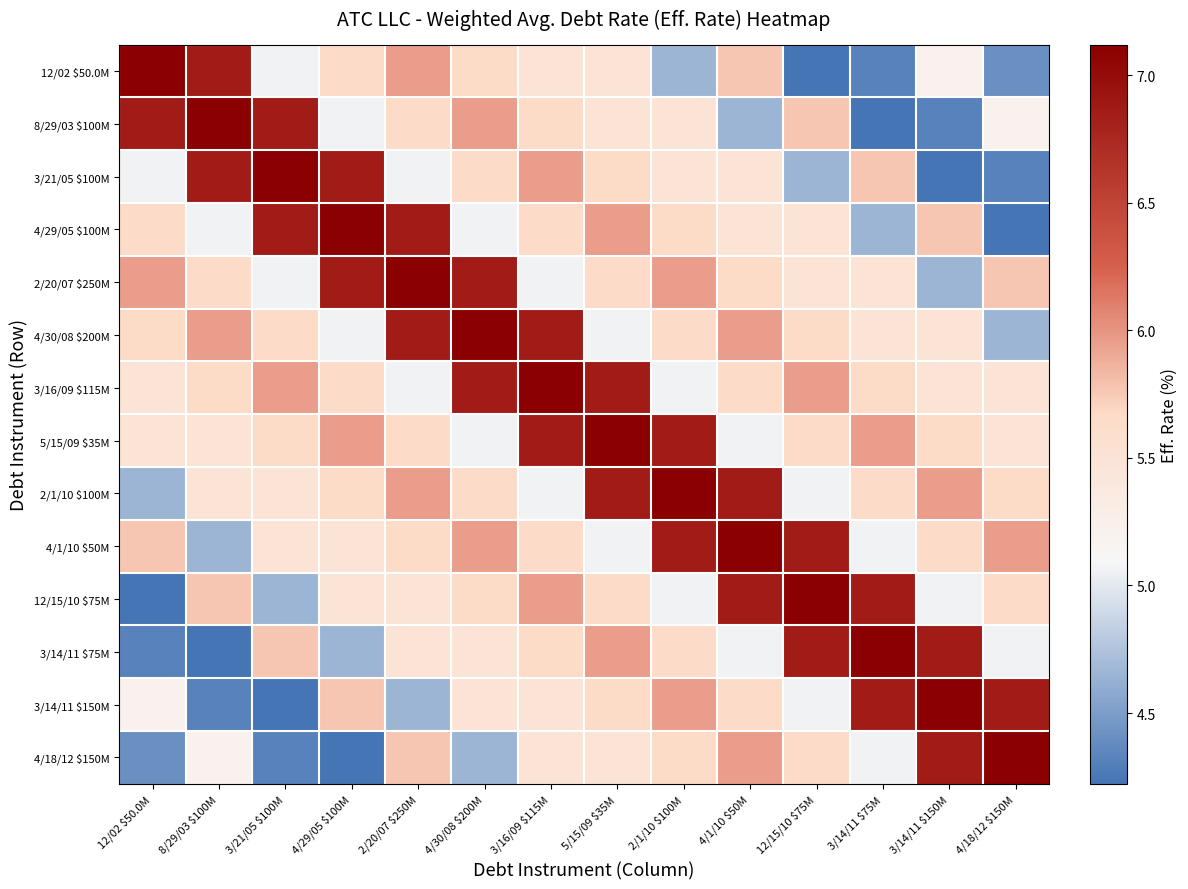

What is the greatest value displayed?

7.1